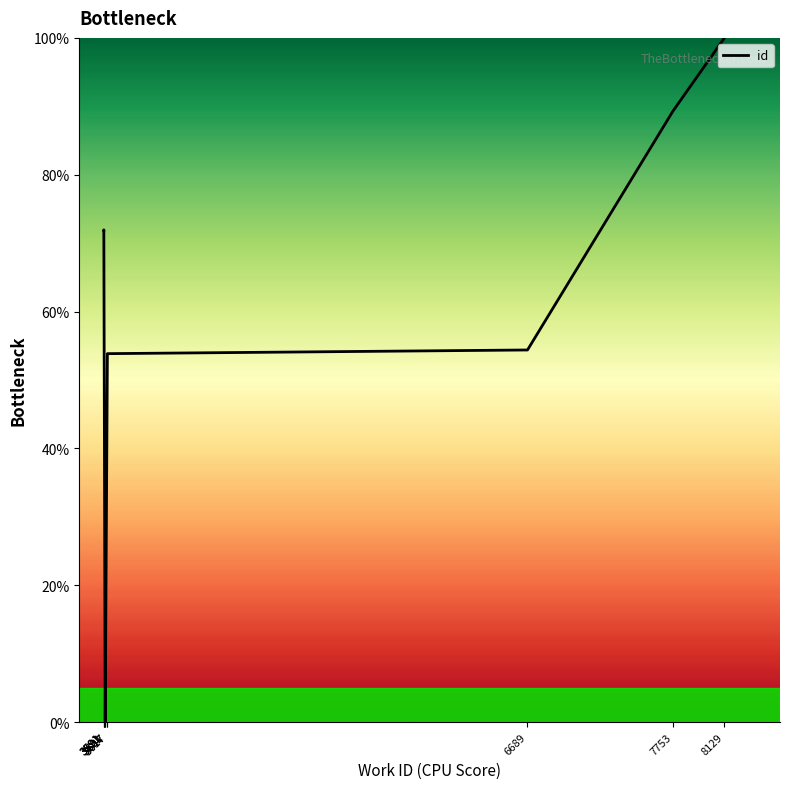

What is the average value?

56.7